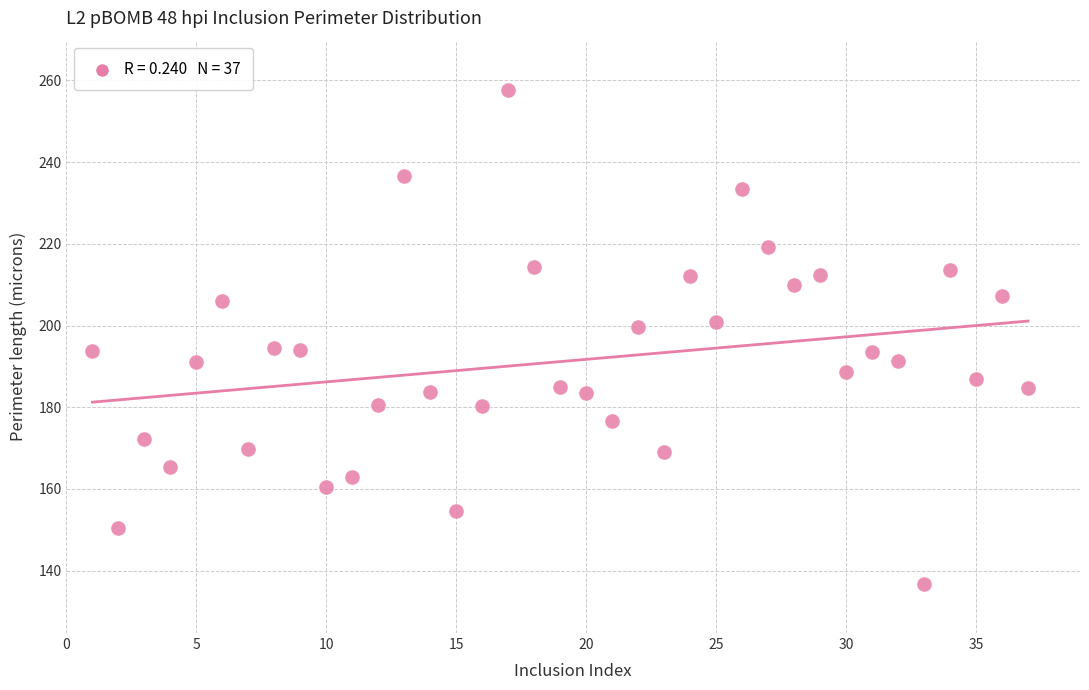

What is the range of X values (max minus min)?

36.0